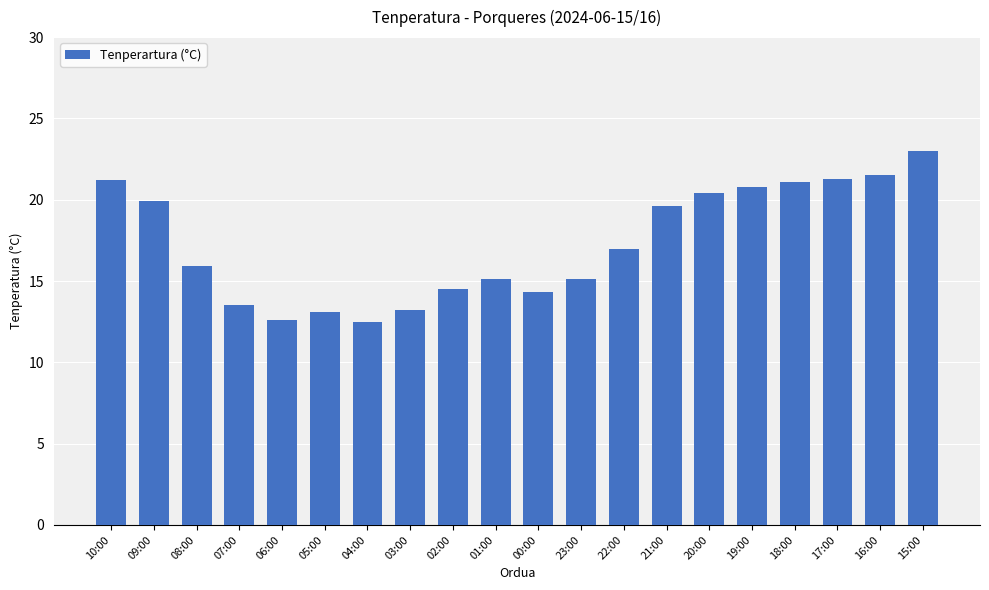

True or false: the data shows 31.6 at 15:00.

False